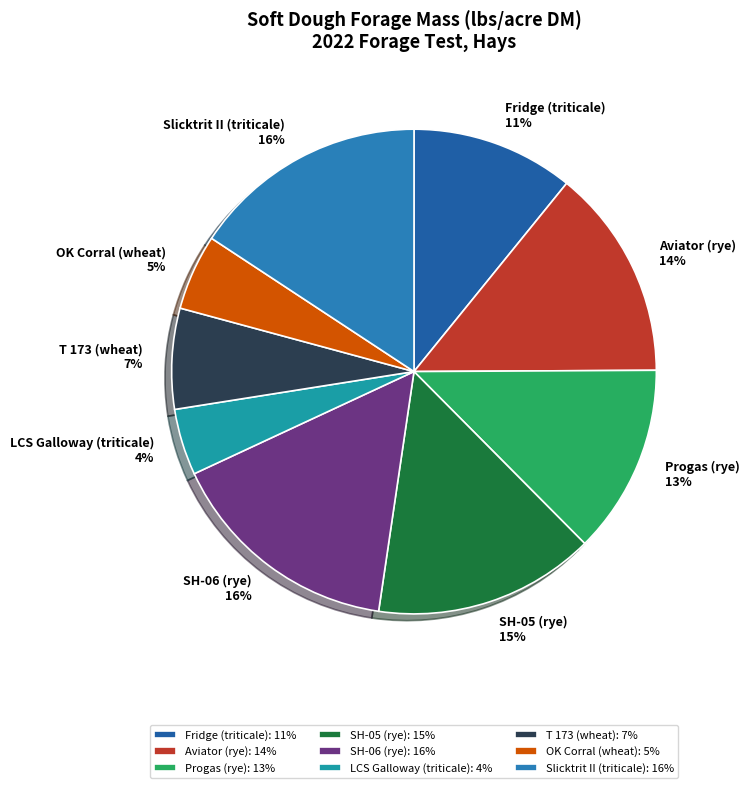

Between SH-06 (rye) and OK Corral (wheat), which is larger?

SH-06 (rye)